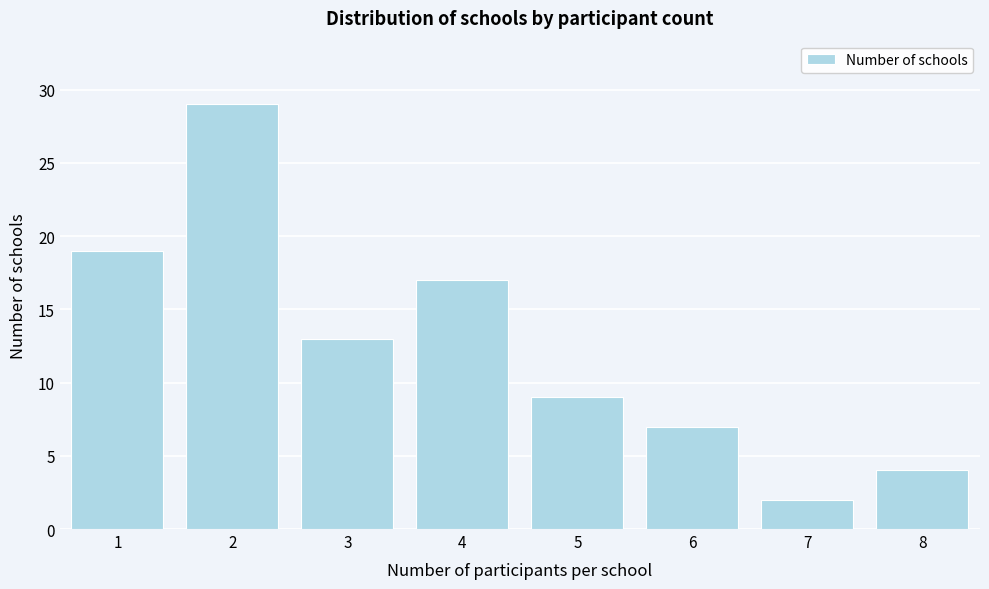

Reading right to left, transcribe all the data shown in this chart.

4	2	7	9	17	13	29	19